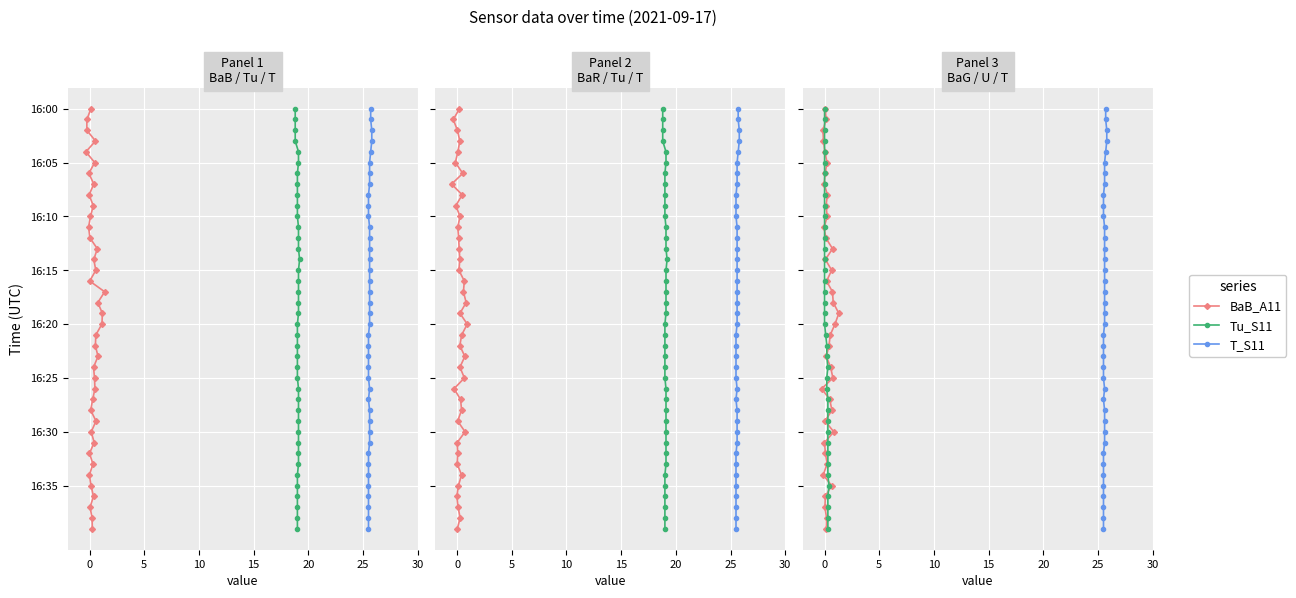

True or false: U_S11 has more than 0 points higher than both neighbors.

False